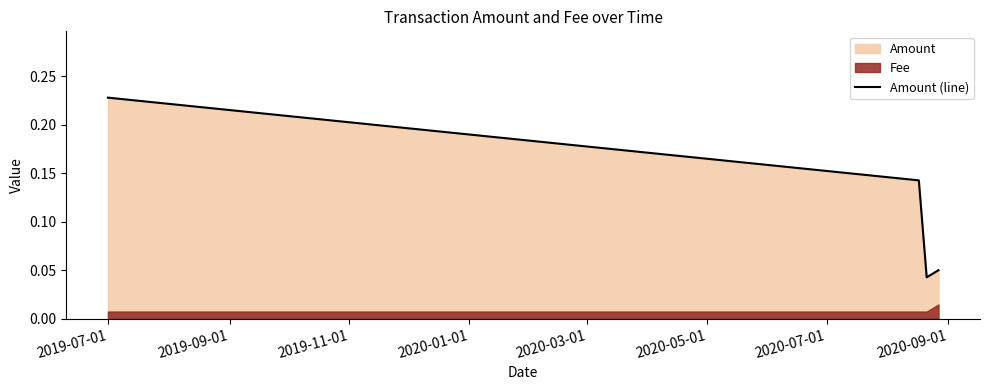

How many Amount (line) values are between 0 and 1?

4